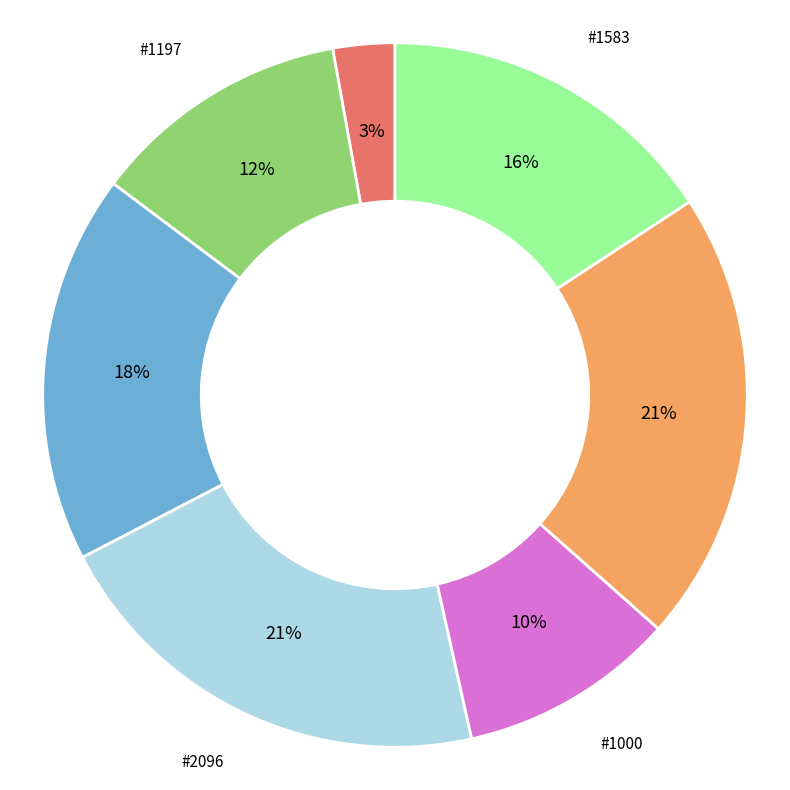

Is there a majority slice in this chart?

No